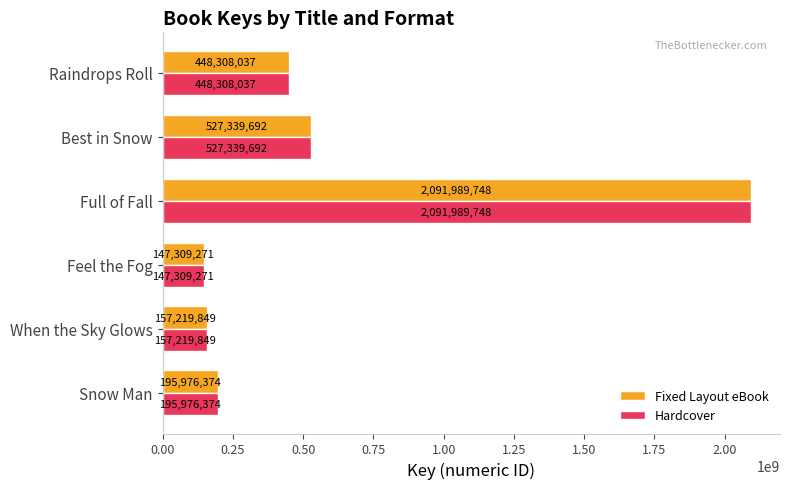

At which category is the sum across all series the highest?

Full of Fall